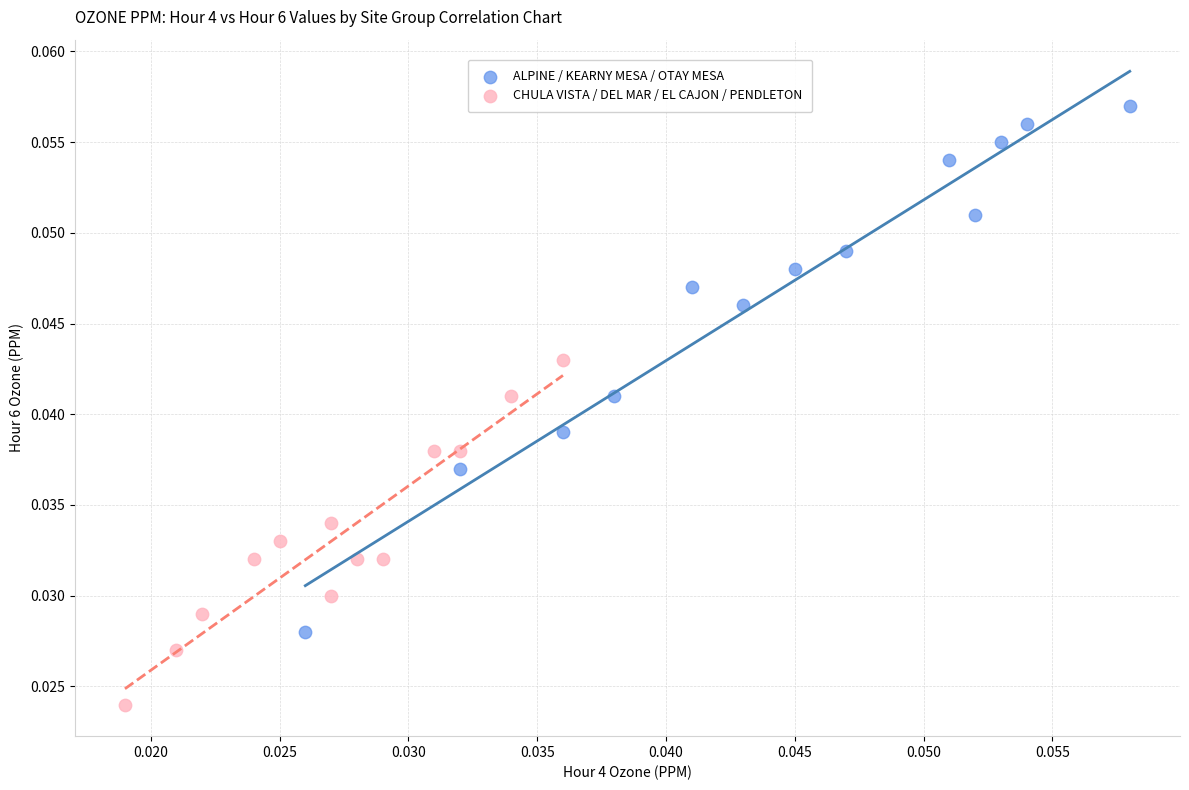

Which series has the largest Y range (max minus min)?

ALPINE / KEARNY MESA / OTAY MESA